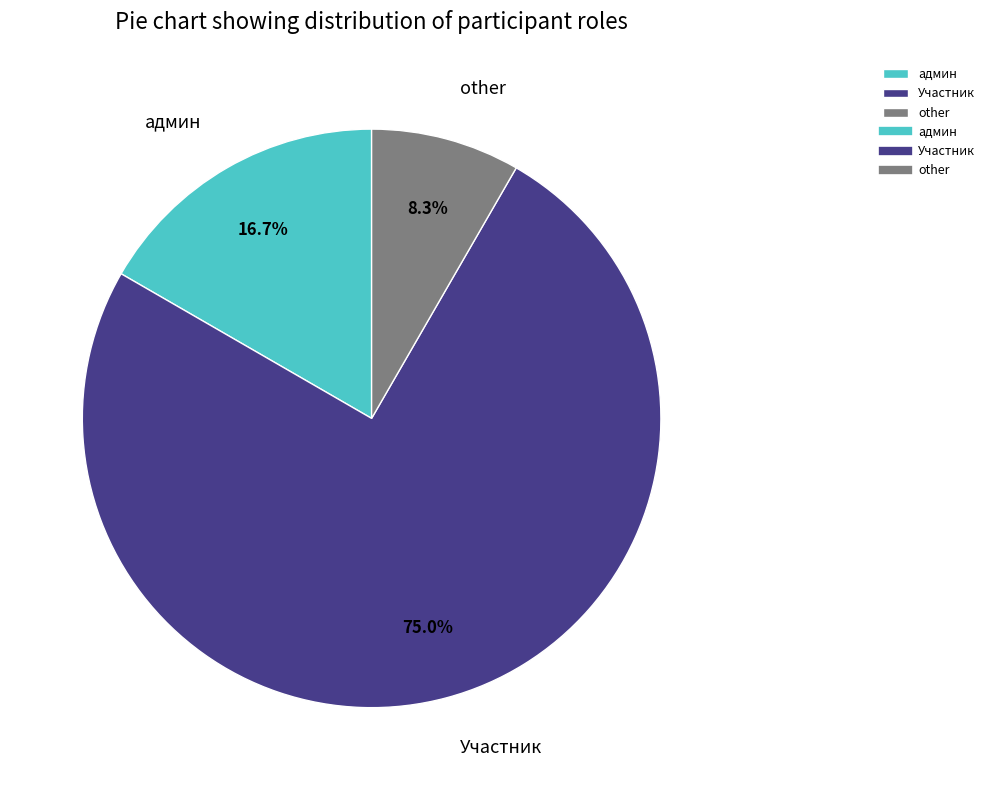

To the nearest percent, what is the combined percentage of админ and Участник?

92%